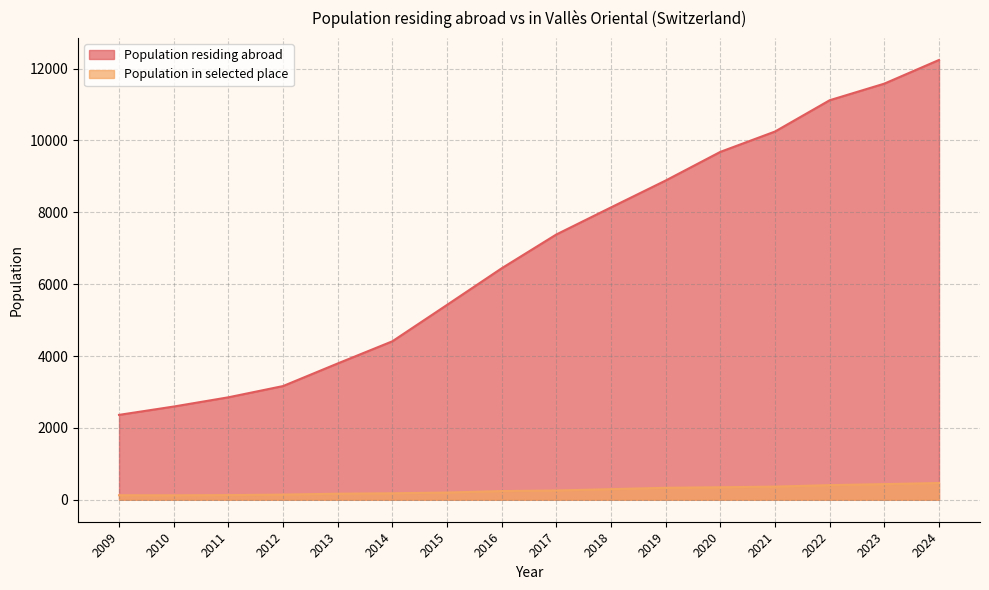

How many values exceed 7383?

7